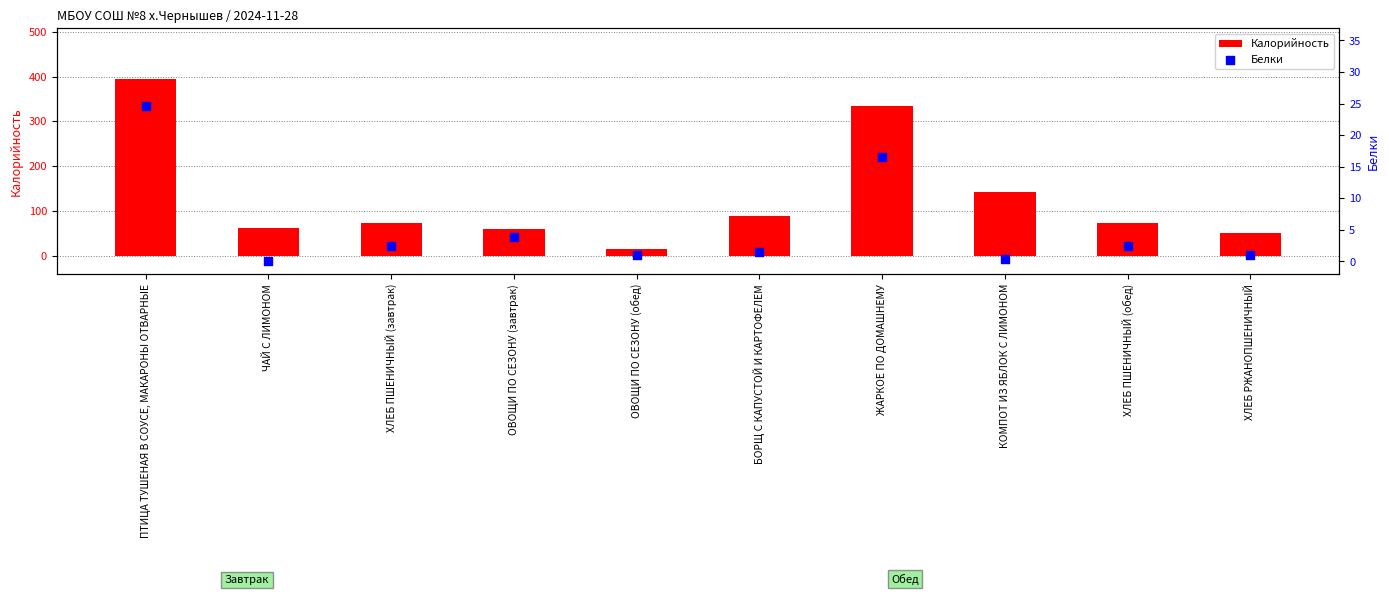

Which series has the largest total across all categories?

Калорийность